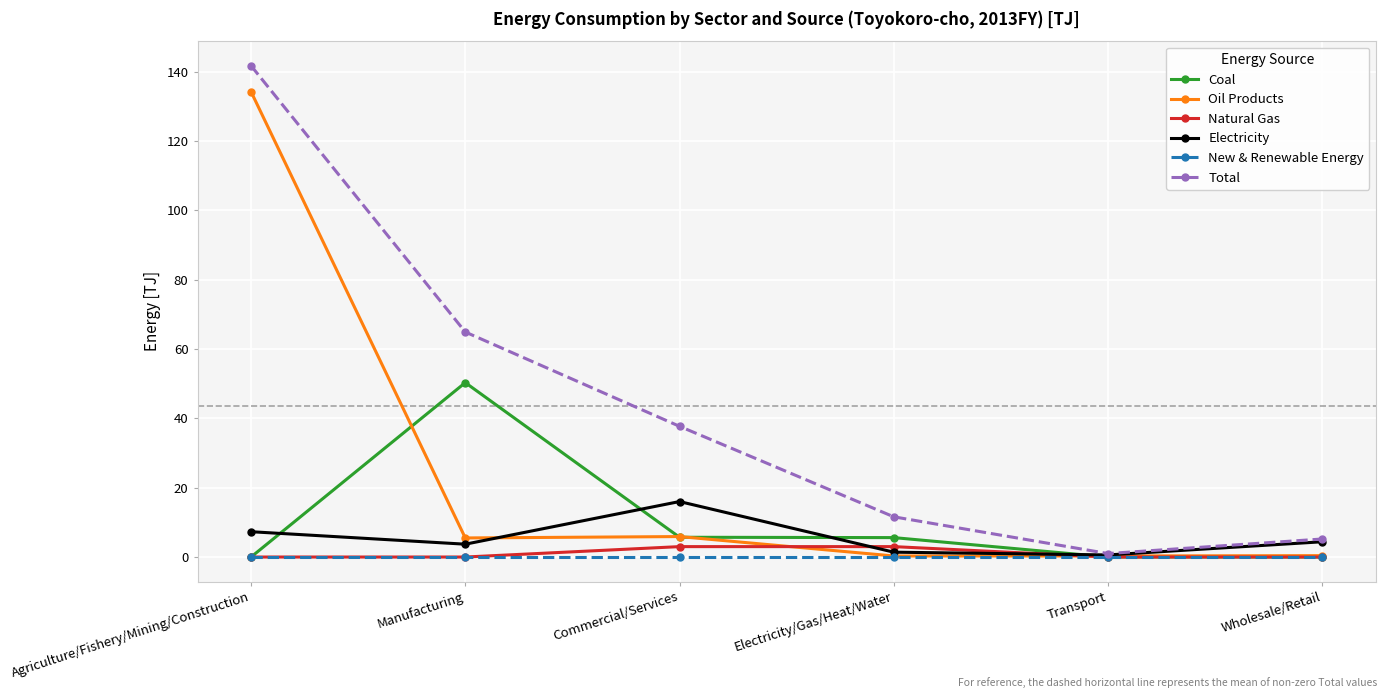

What is the label of the 1st point from the right?

Wholesale/Retail